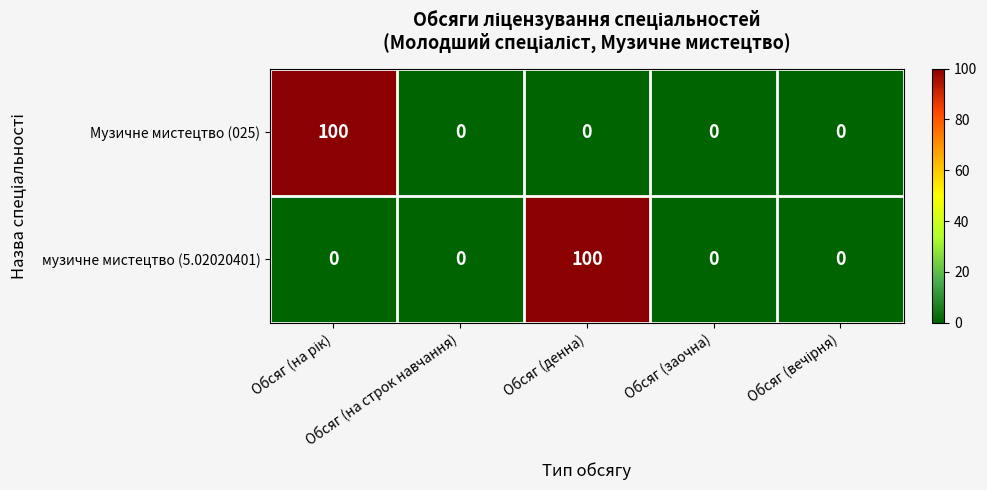

What is the sum of all Музичне мистецтво (025) values?

100